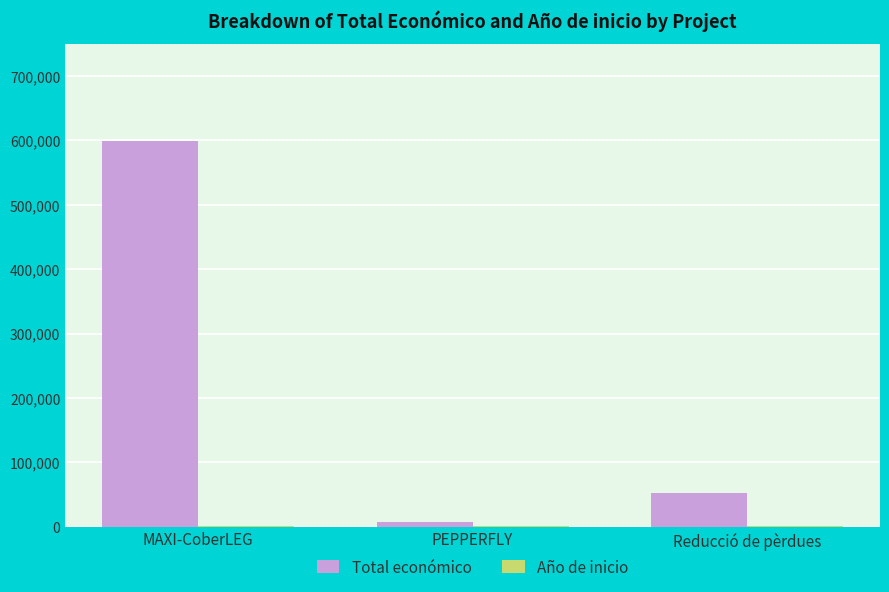

The value of Total económico at MAXI-CoberLEG is 400724. True or false?

False